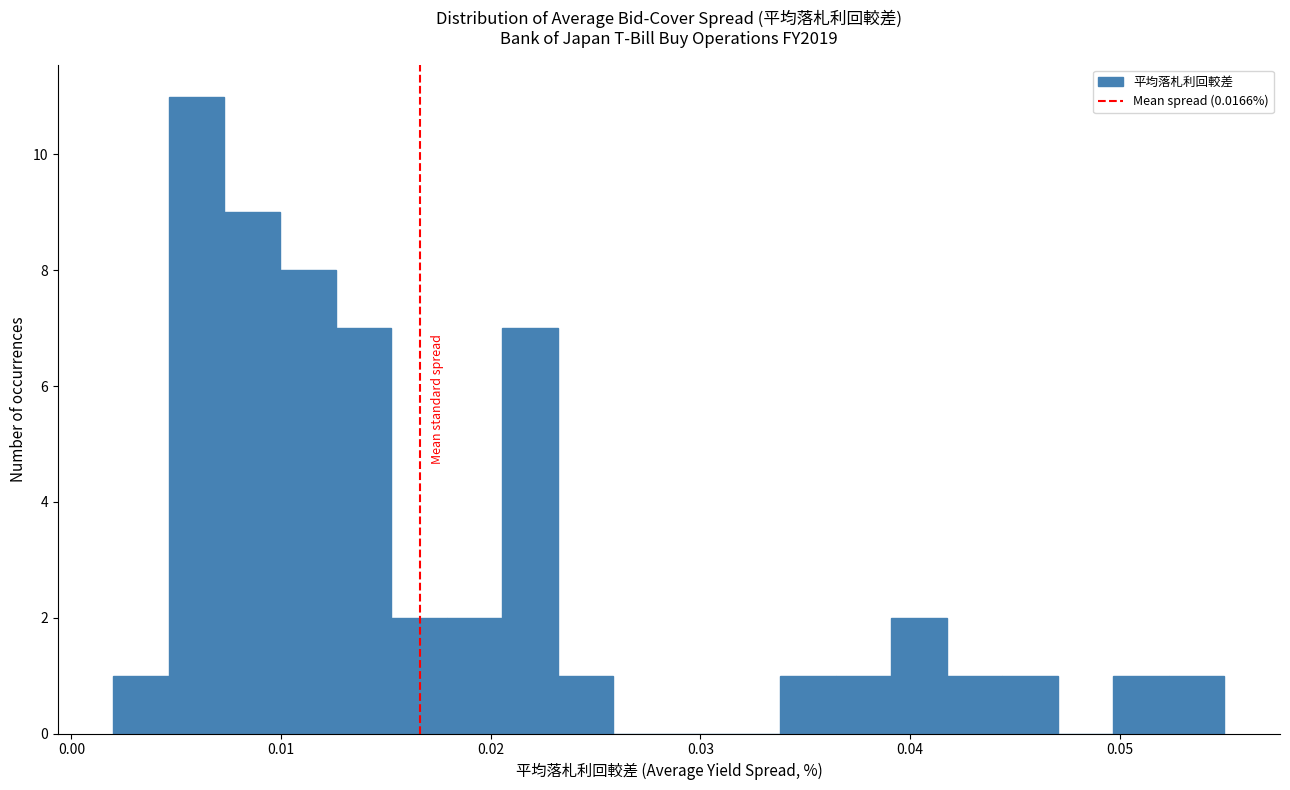

Around what value on the x-axis is the tallest bar? Give the approximate position of its centre, as read against the axis.

0.006